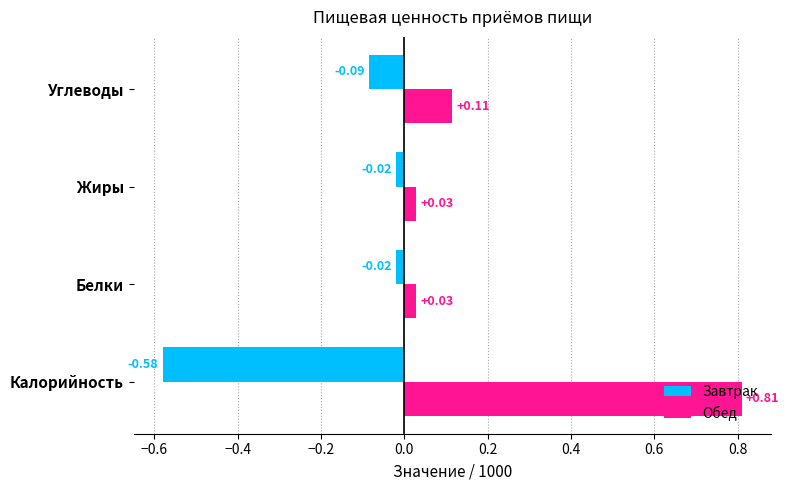

What is the difference between the second highest and minimum values in the Завтрак series?

0.6